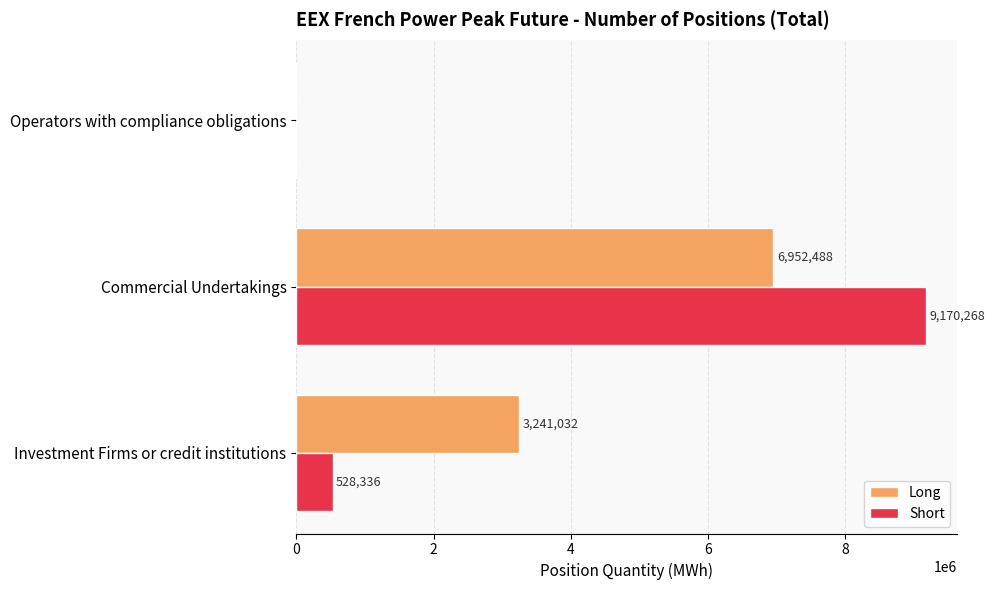

True or false: Long has a value of 6952488 at Commercial Undertakings.

True